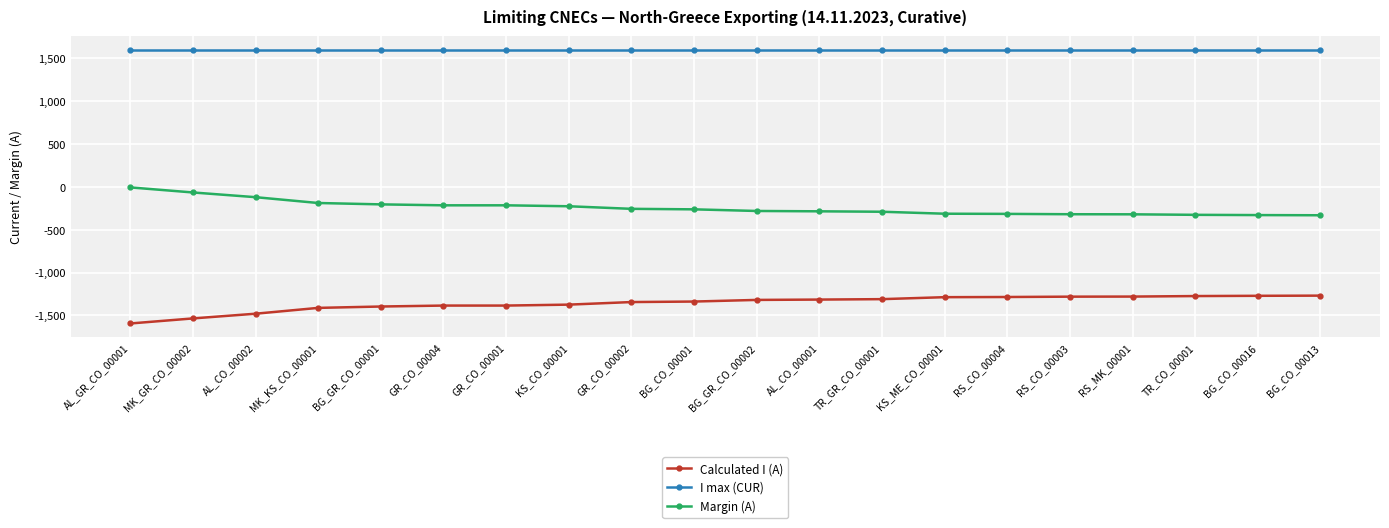

Rank the series by their maximum value, from lowest to highest.

Calculated I (A), Margin (A), I max (CUR)